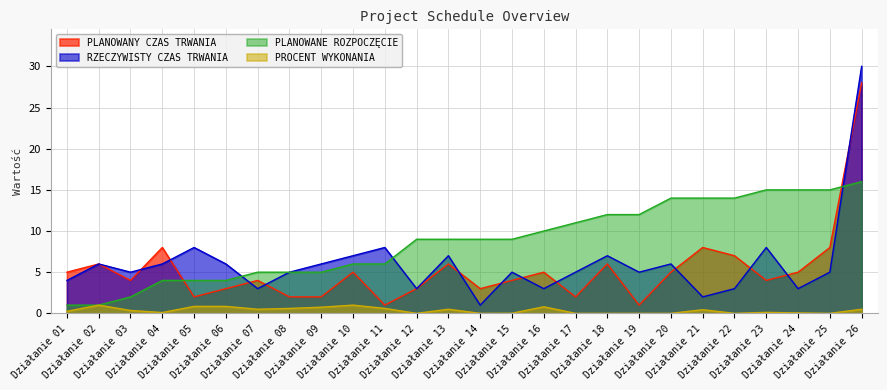

Between Działanie 07 and Działanie 03, which is larger?

Działanie 07